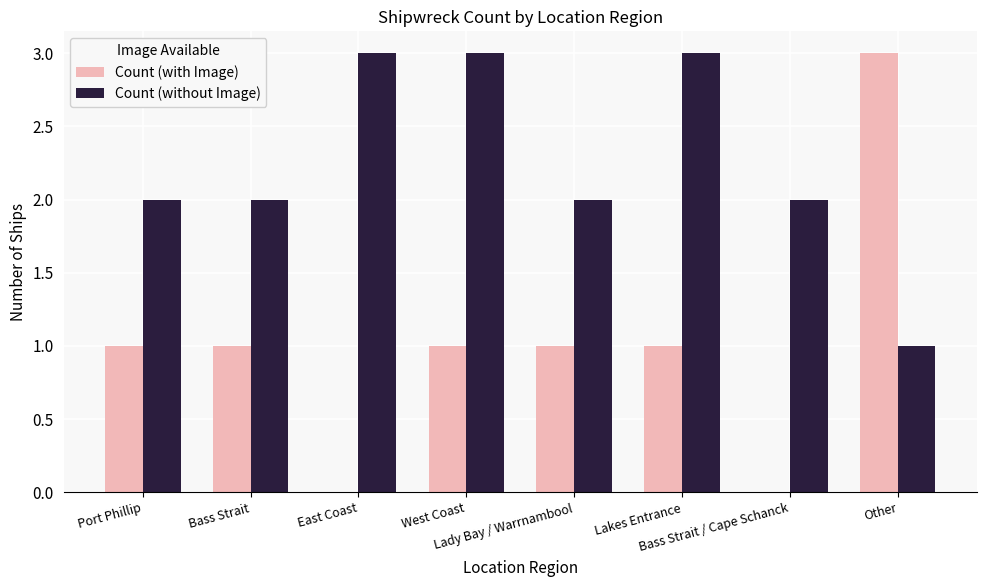

What is the maximum value for Count (with Image)?

3